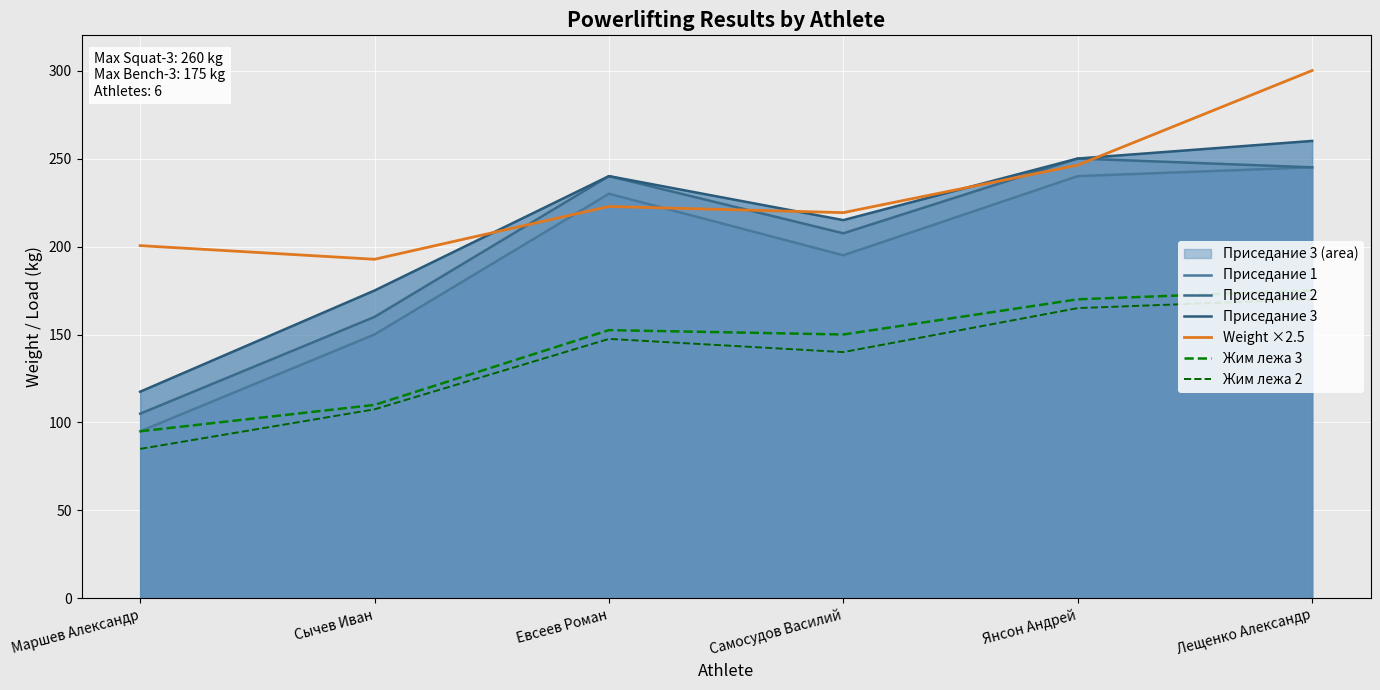

What is the minimum value shown in the chart?

85.0